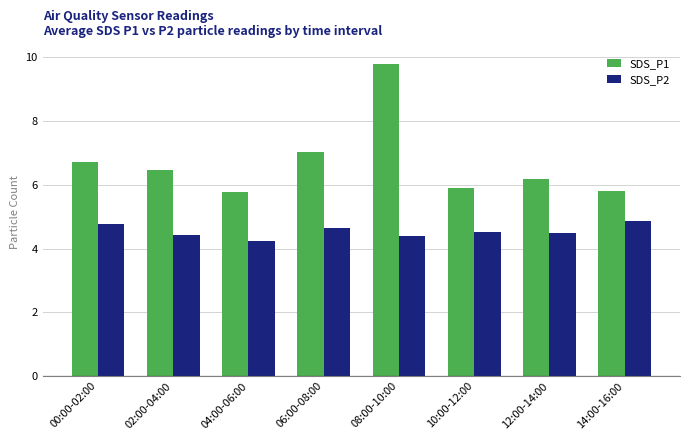

How many groups of bars are there?

8